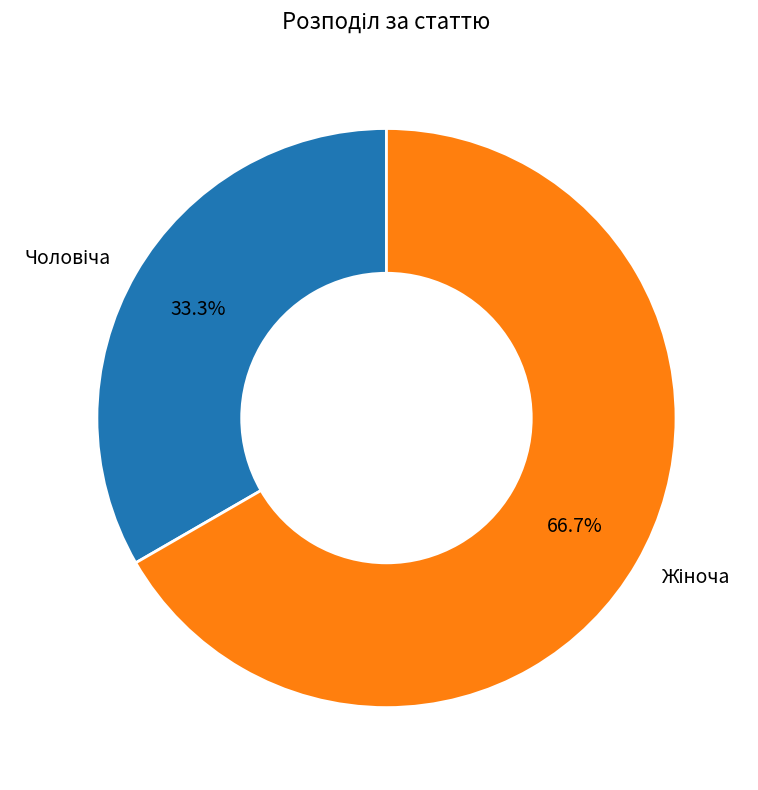

Is there any slice that represents more than half of the pie?

Yes